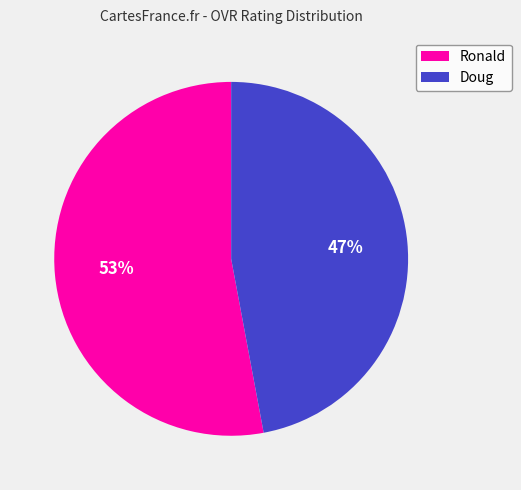

What is the majority slice?

Ronald